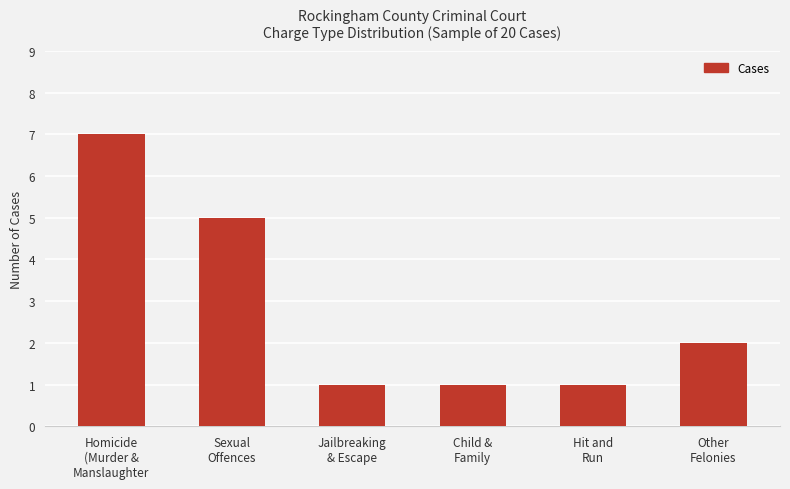

What is the sum of all values?

17